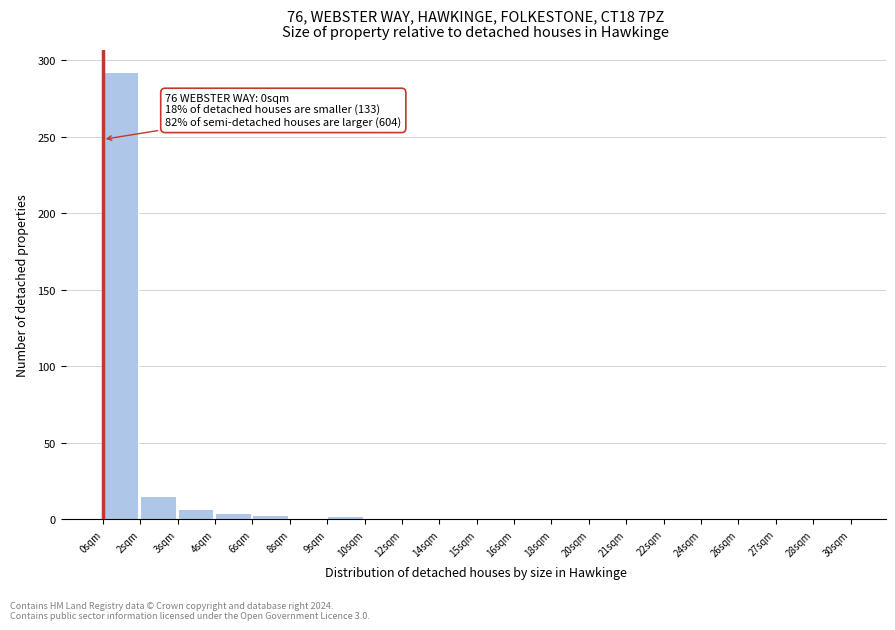

Where is the data nearest to the value 146?

2sqm